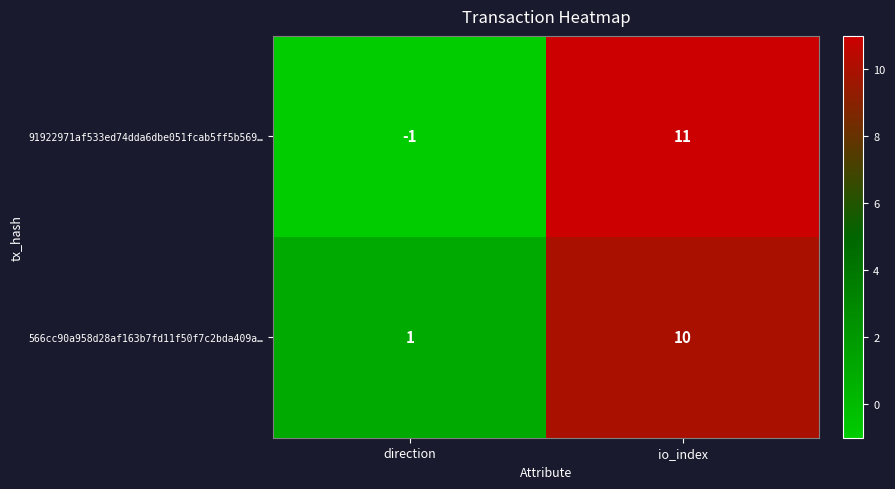

List the series in order of their overall mean, lowest first.

91922971af533ed74dda6dbe051fcab5ff5b569…, 566cc90a958d28af163b7fd11f50f7c2bda409a…